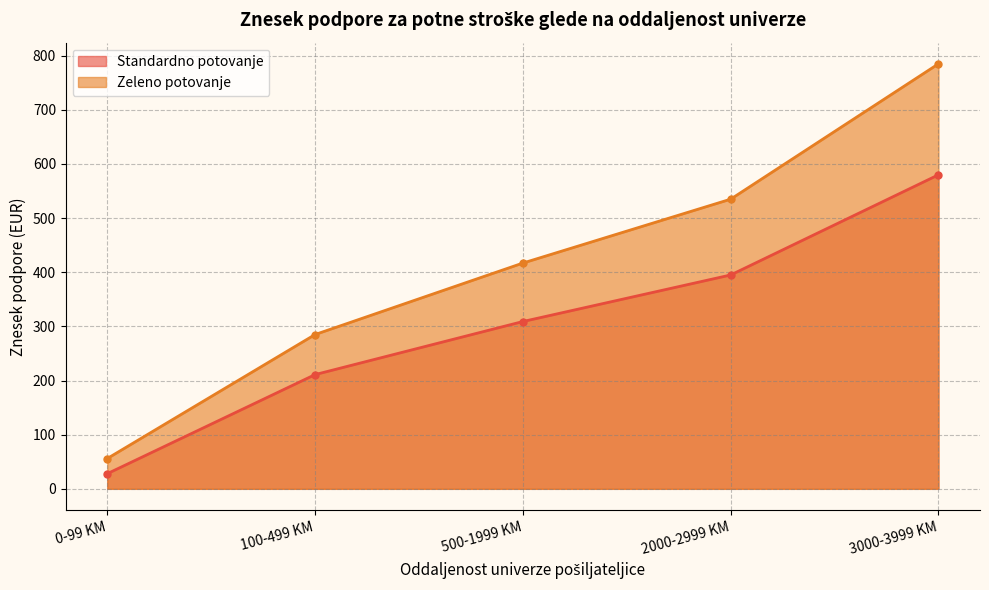

At 0-99 KM, list the series in order from largest to smallest.

Zeleno potovanje, Standardno potovanje